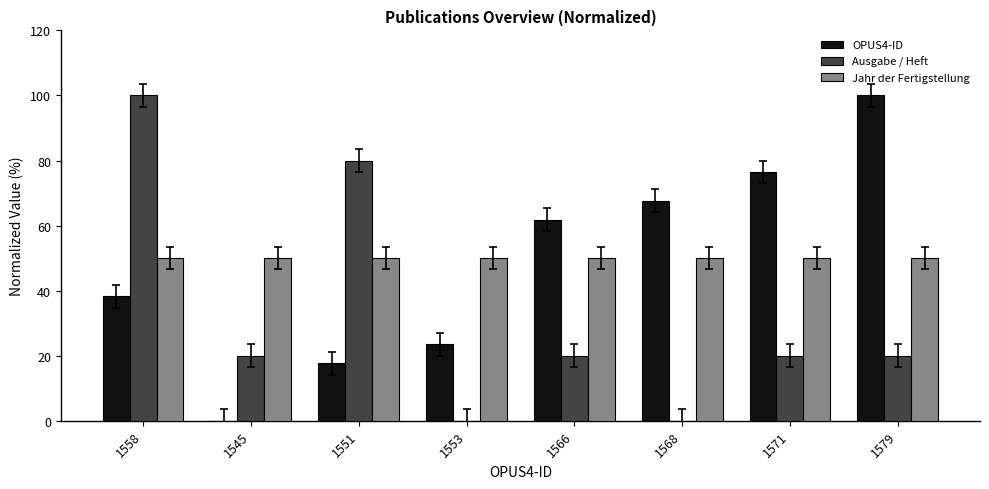

The OPUS4-ID series shows 38.2 at 1558. True or false?

True